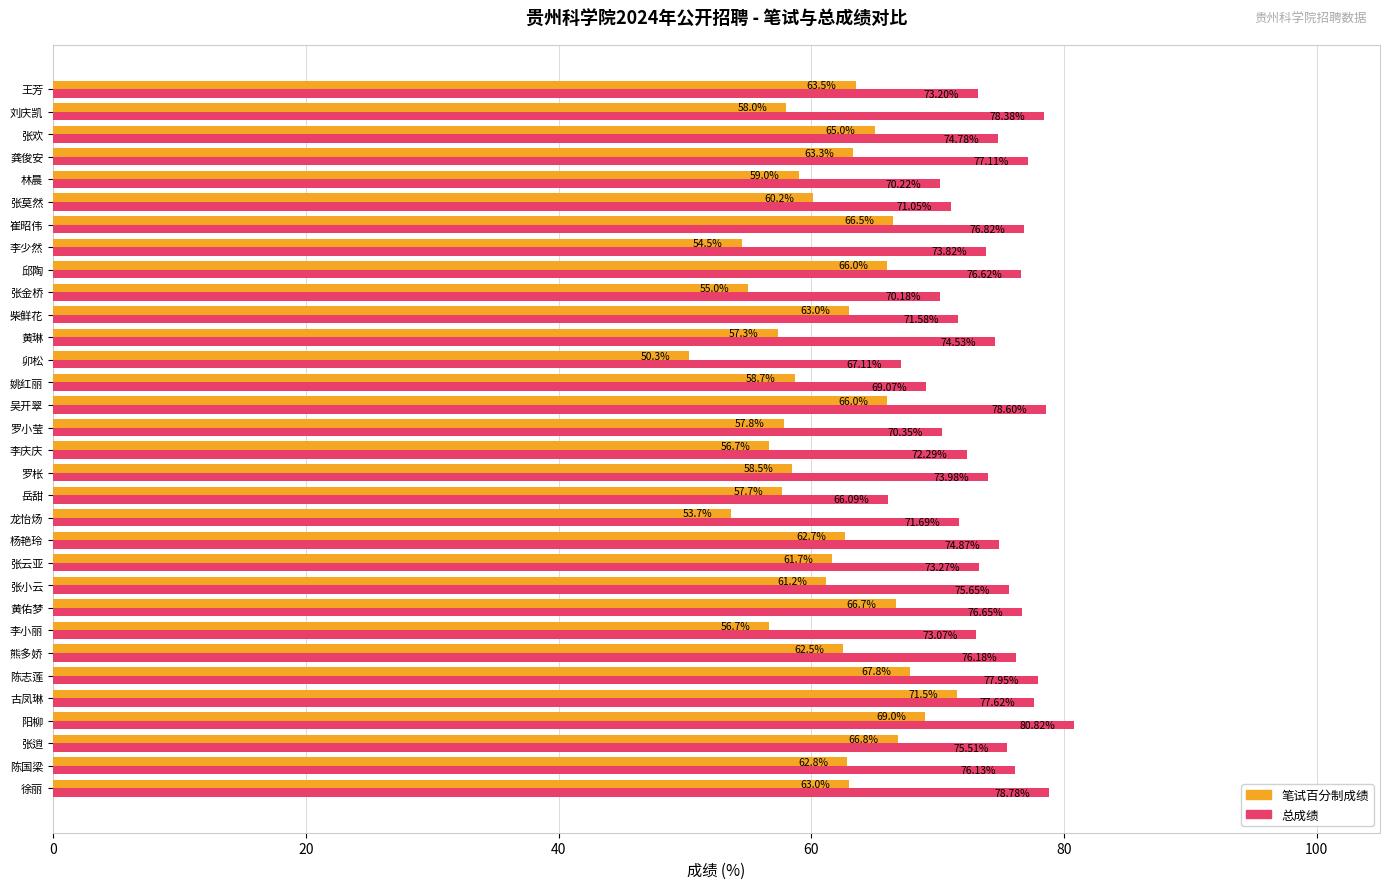

At how many categories does at least one series exceed 75?

14